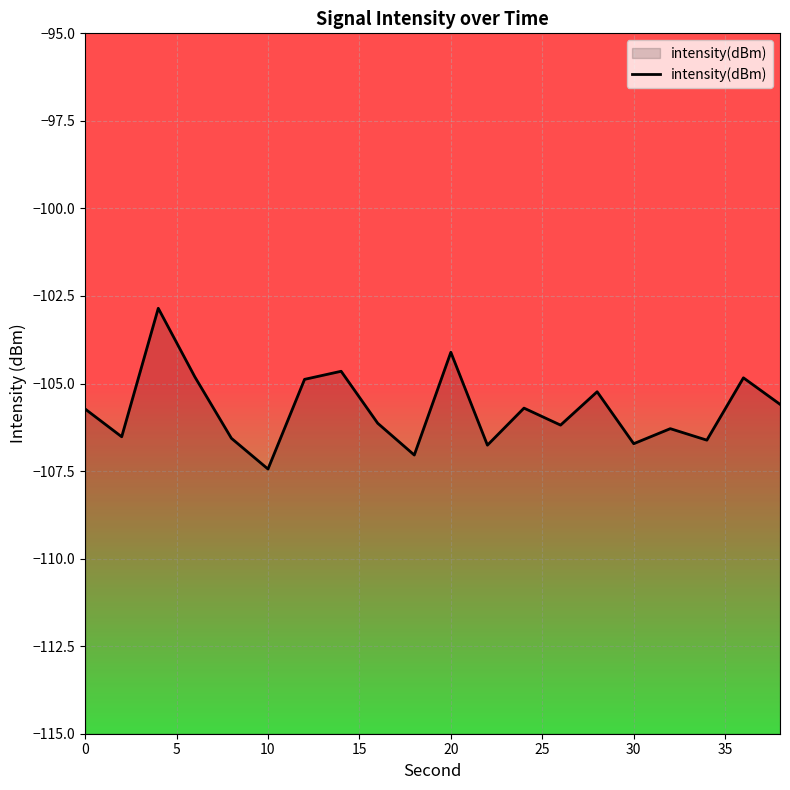

Is it true that the value at 0 is -105.7?

True